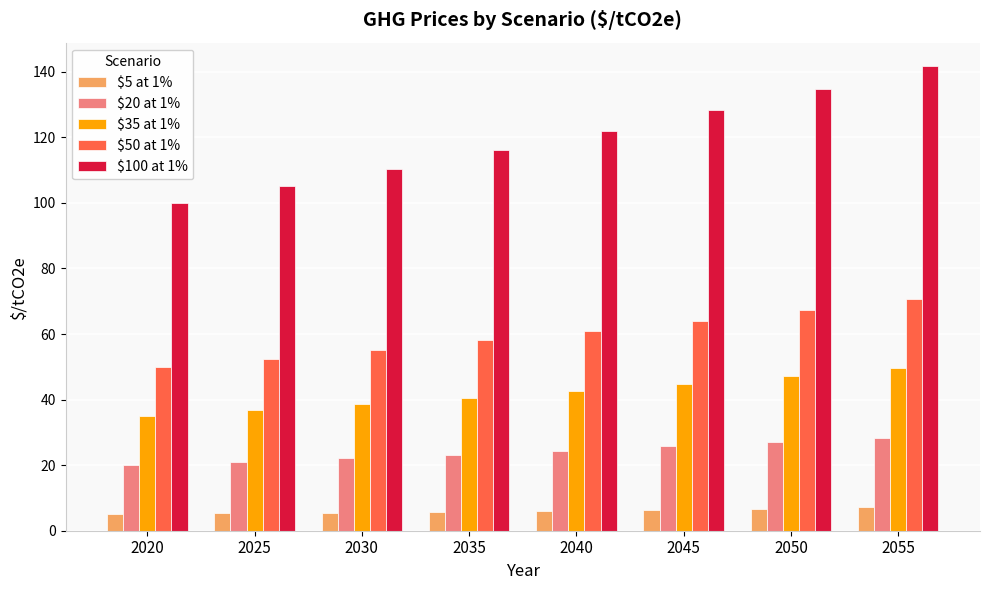

Which series changed the most between 2040 and 2050?

$100 at 1%